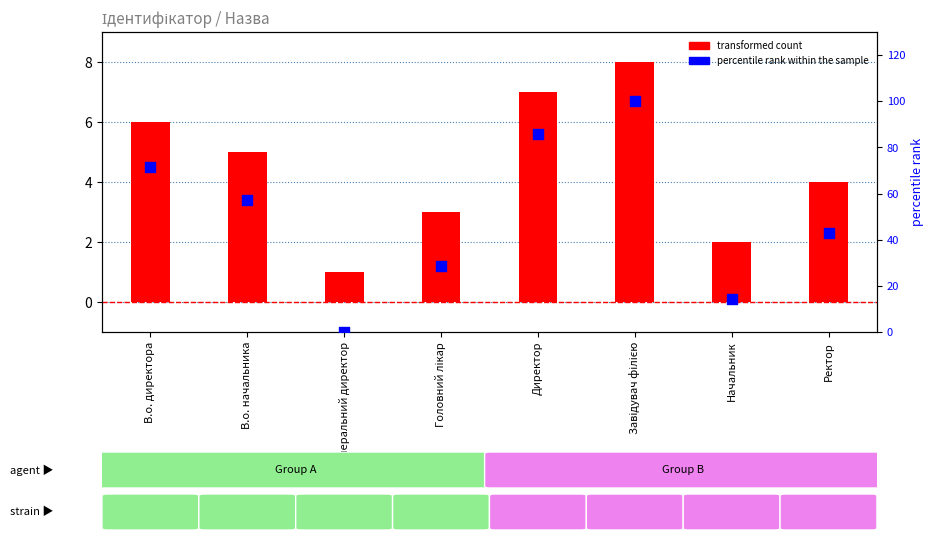

Which series contains the lowest Y value?

percentile rank within the sample